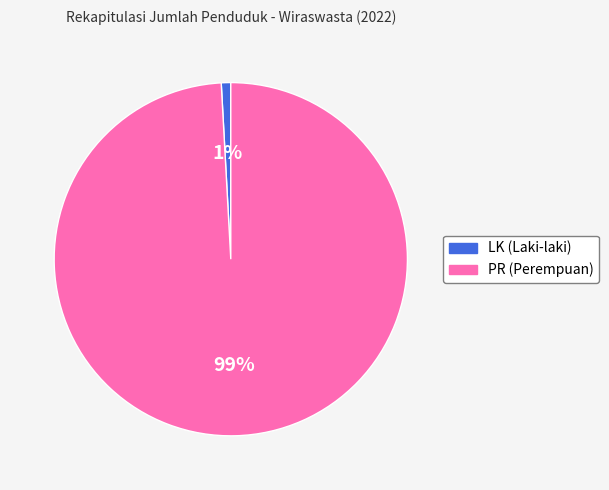

Does any single category account for the majority?

Yes